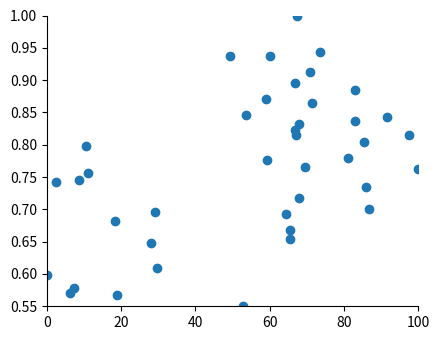

What is the range of X values (max minus min)?

100.0